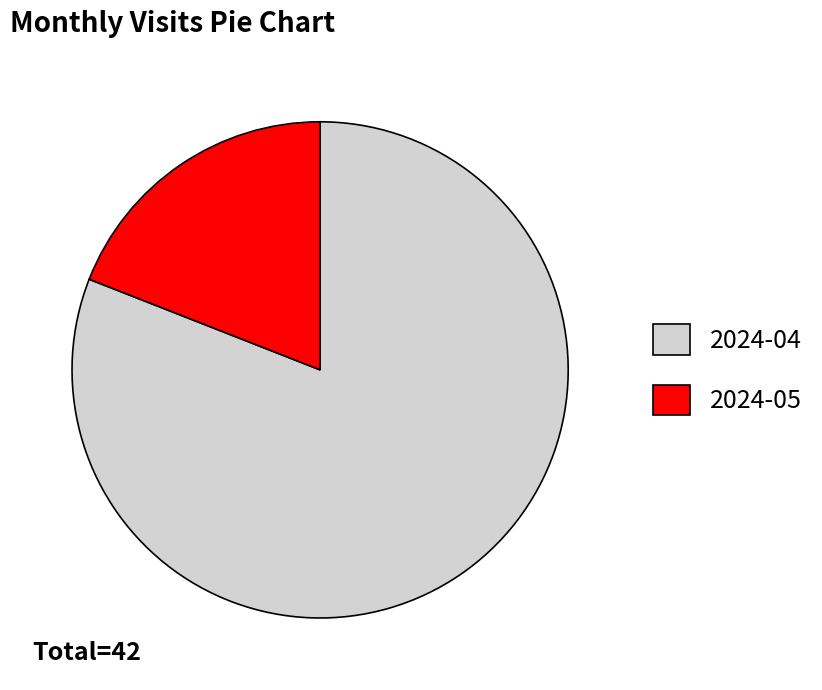

Which category has the biggest portion of the pie?

2024-04